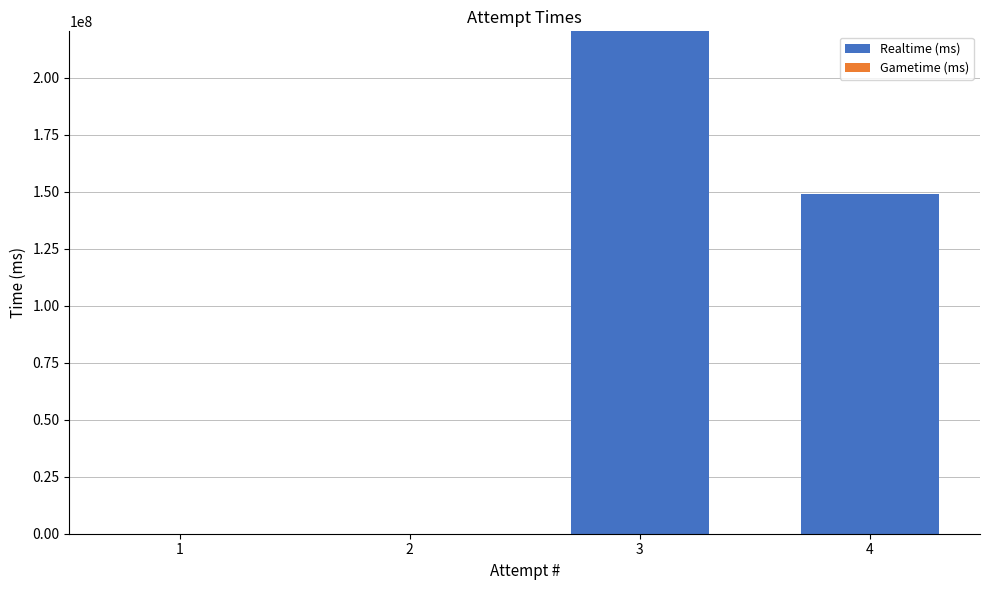

What is the sum of all values?

369390320